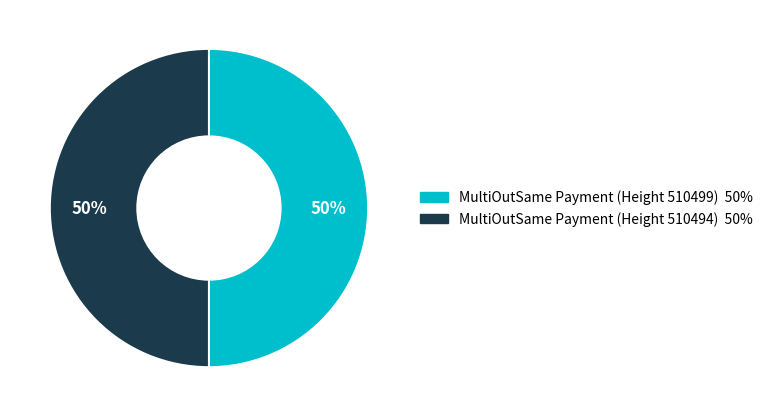

Is it true that MultiOutSame Payment (Height 510494) is 35% of the pie?

False